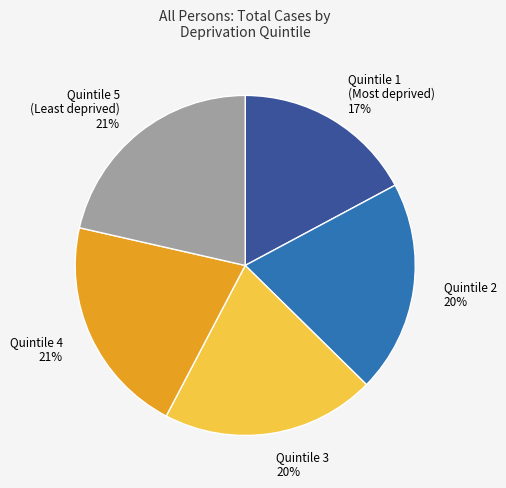

Is there any slice that represents more than half of the pie?

No